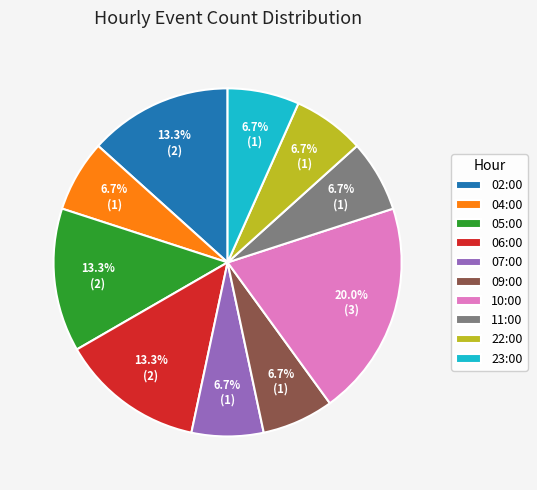

Is it true that 23:00 is 1% of the pie?

False